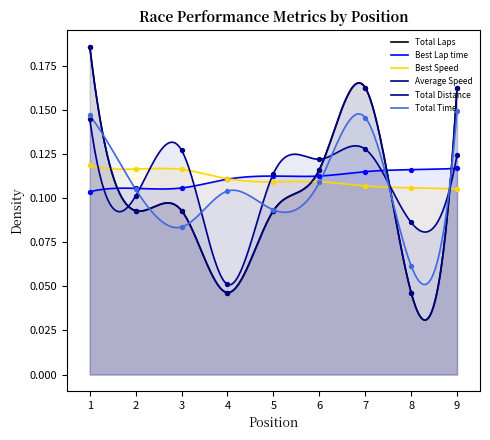

At how many categories does at least one series exceed 0?

9